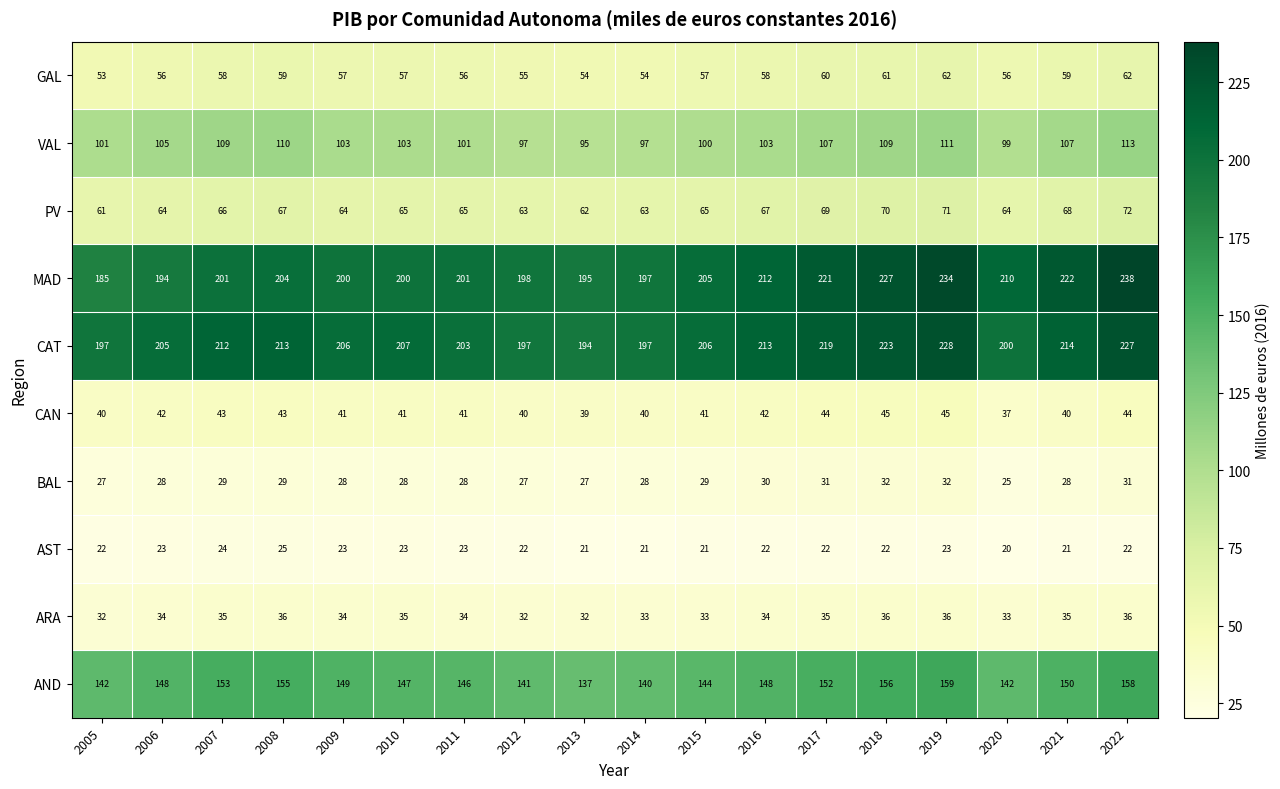

The value of ARA at 2018 is 61. True or false?

False